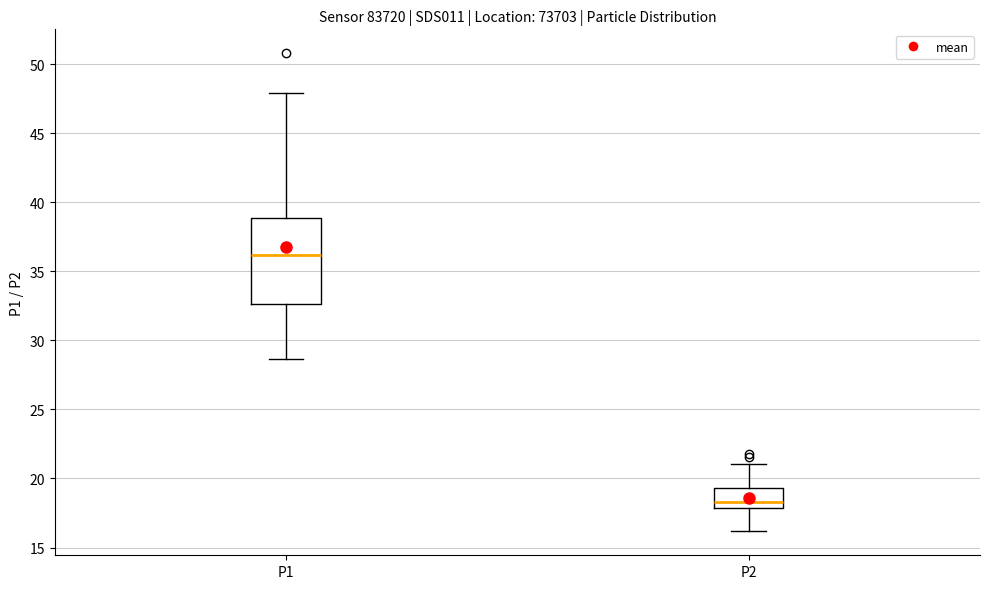

Reading left to right, transcribe this box plot: for each box, give where its median line is, the range the box spans, and where its two whiskers end, as read against the y-axis. The values are not printed on the chart, so give them approximately, as read against the axis.

P1: median 36.0, box 32.5 to 39.0, whiskers 28.5 to 48.0
P2: median 18.5, box 18.0 to 19.5, whiskers 16.0 to 21.0